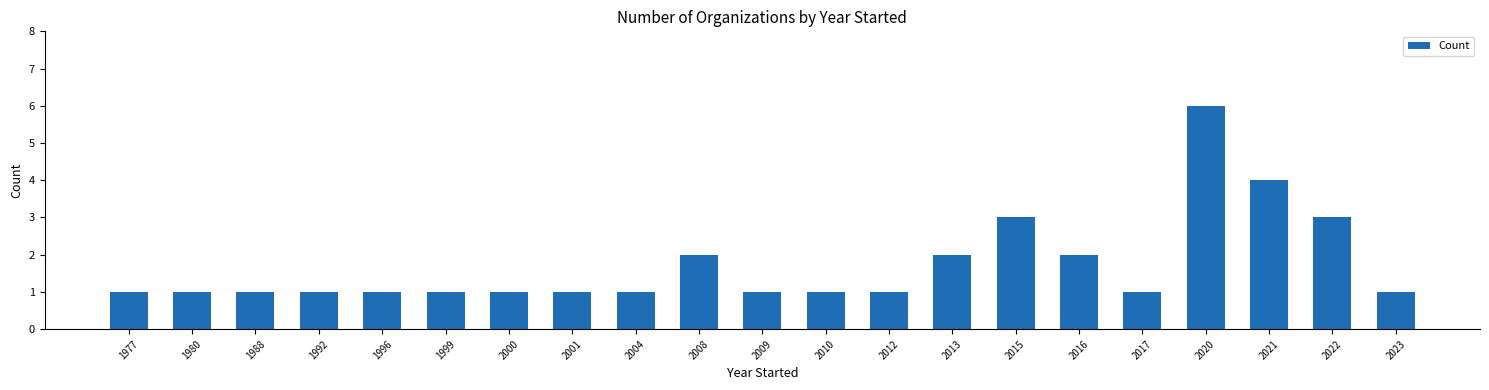

What is the sum of the values at 1977 and 2016?

3